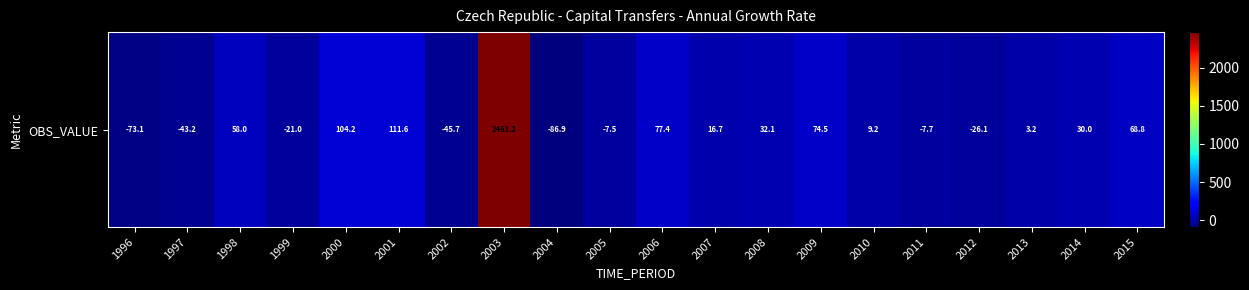

The value at 2002 is -22.2. True or false?

False